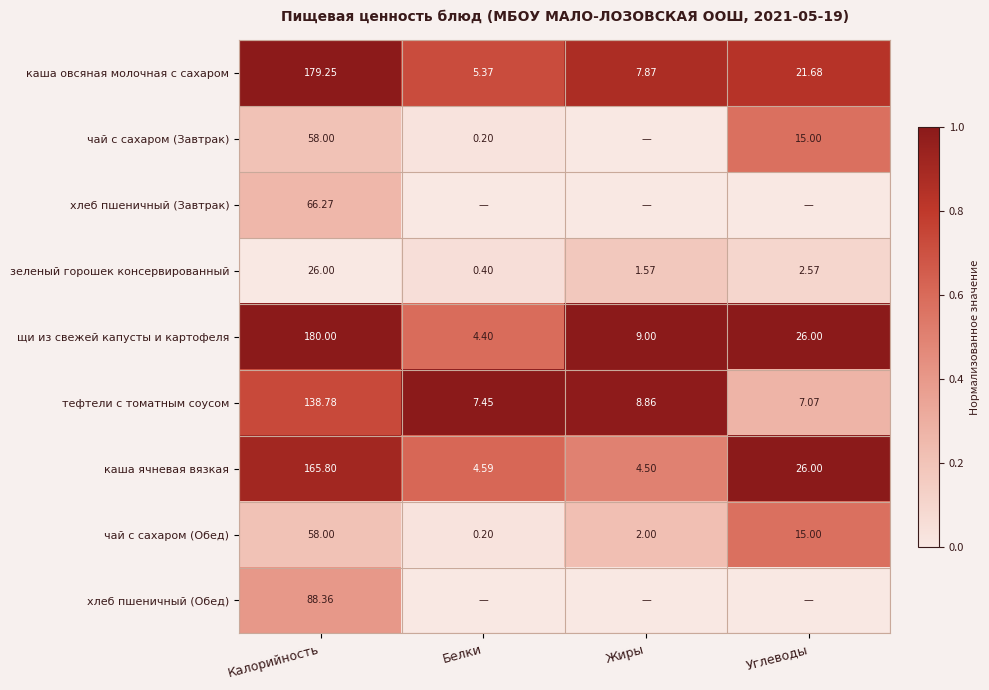

Rank the categories by щи из свежей капусты и картофеля value from lowest to highest.

Белки, Жиры, Углеводы, Калорийность